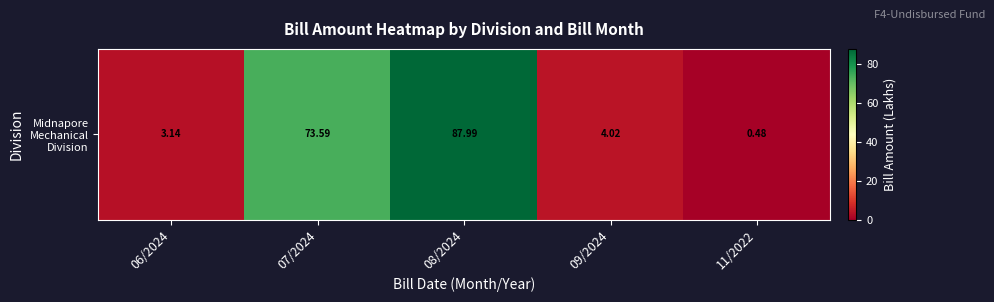

What is the change in value from 06/2024 to 09/2024?

+0.9